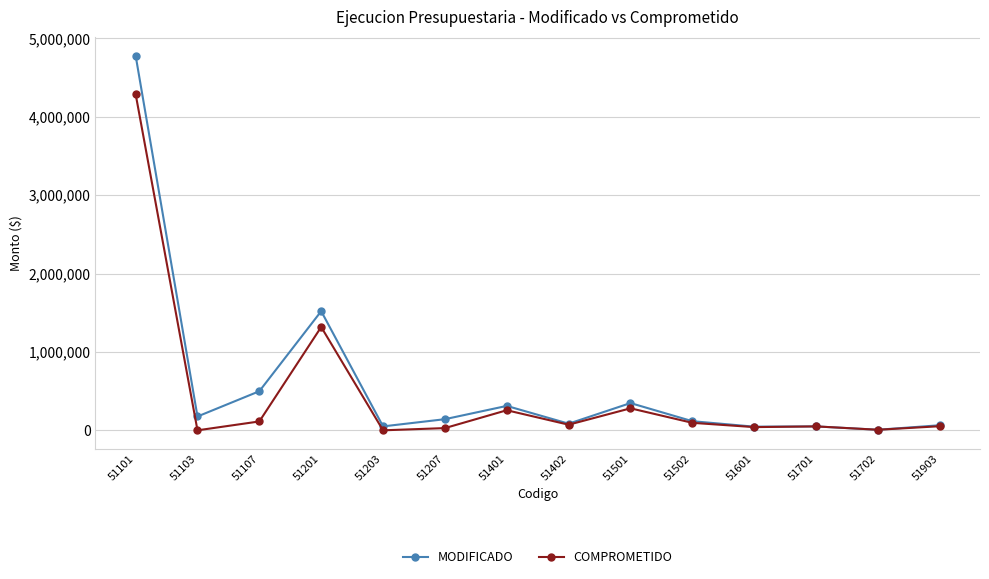

What is the difference between the maximum and second lowest values in the COMPROMETIDO series?

4290695.1